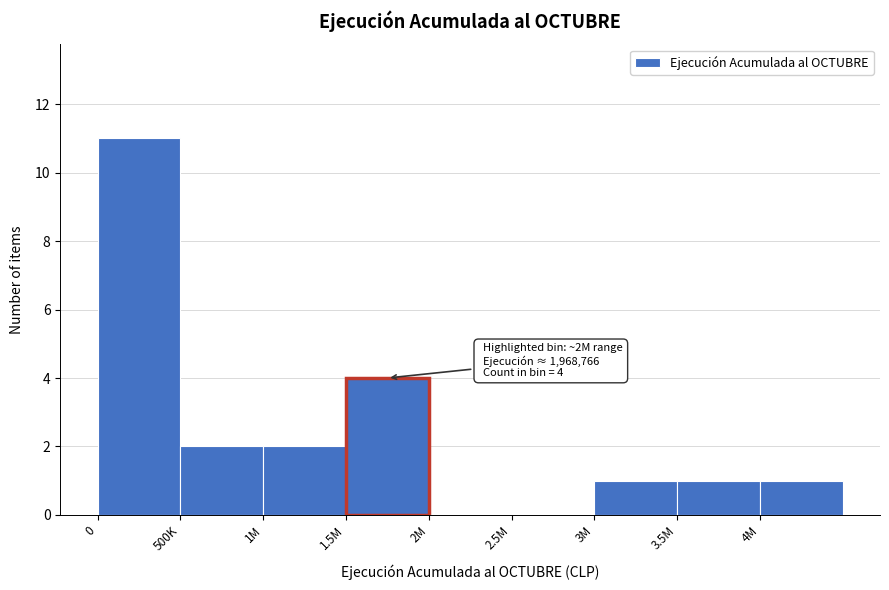

Reading left to right, what are all the values shown in this chart?

0=11	500K=2	1M=2	1.5M=4	2M=0	2.5M=0	3M=1	3.5M=1	4M=1